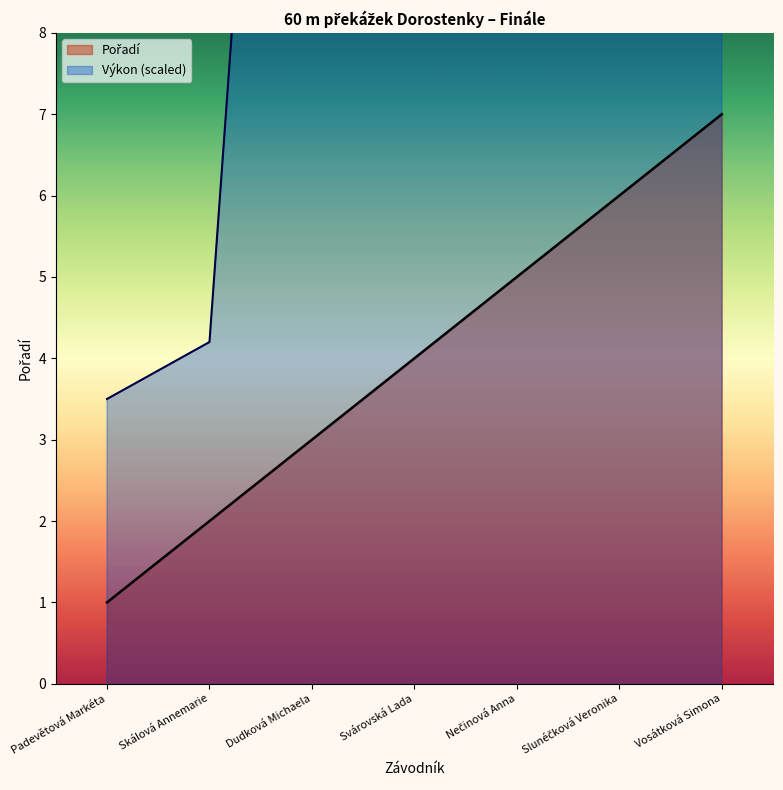

Count the values in the range 2 to 6.

5